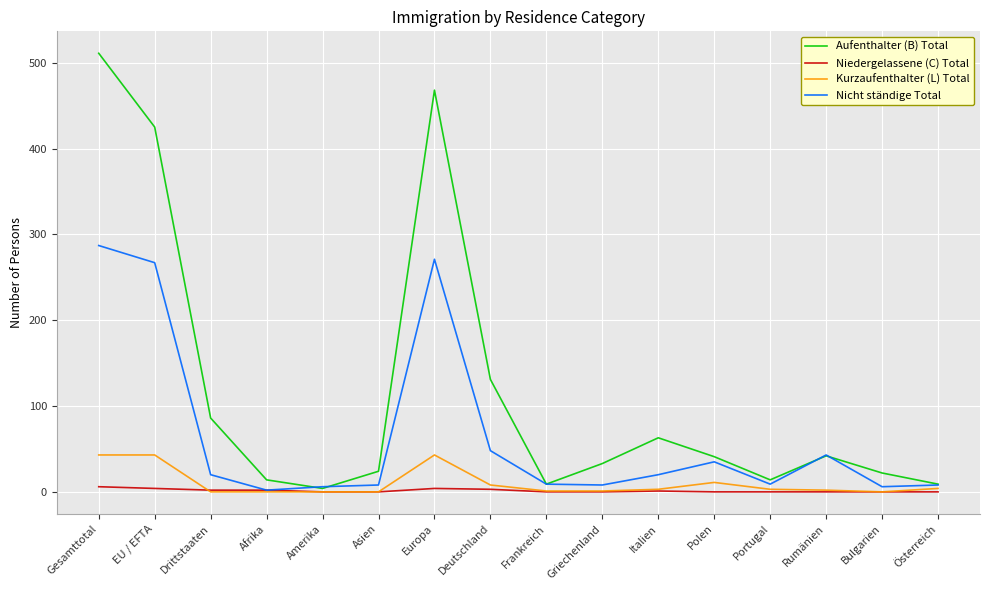

Which series has the largest range (max minus min)?

Aufenthalter (B) Total